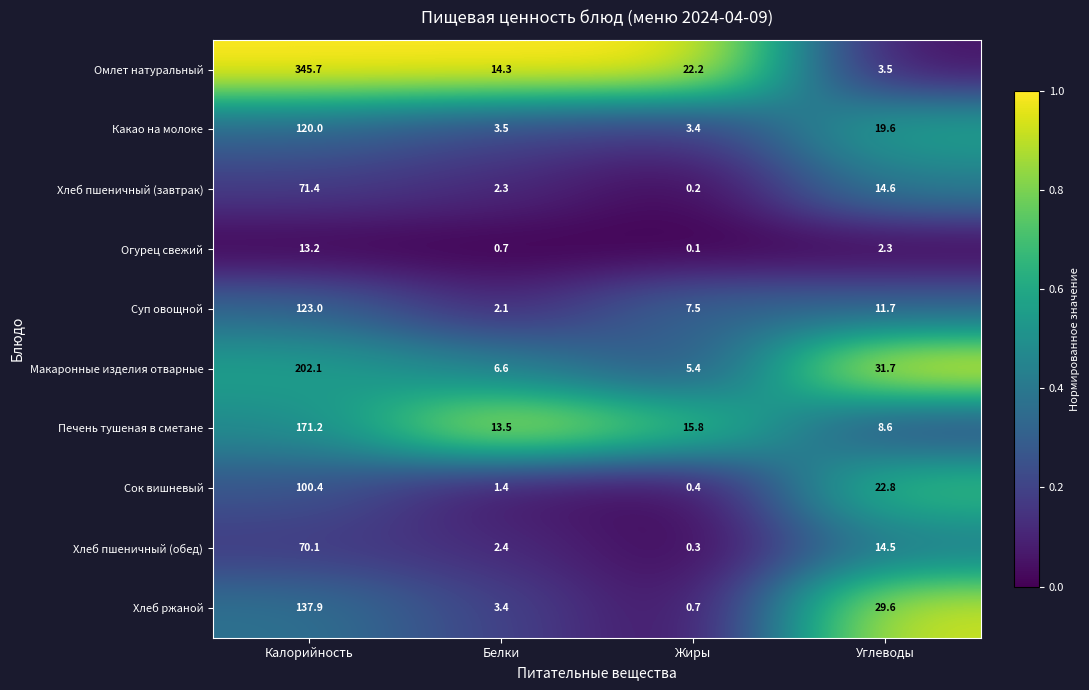

Rank the series by their maximum value, from lowest to highest.

Огурец свежий, Хлеб пшеничный (обед), Хлеб пшеничный (завтрак), Сок вишневый, Какао на молоке, Суп овощной, Хлеб ржаной, Печень тушеная в сметане, Макаронные изделия отварные, Омлет натуральный